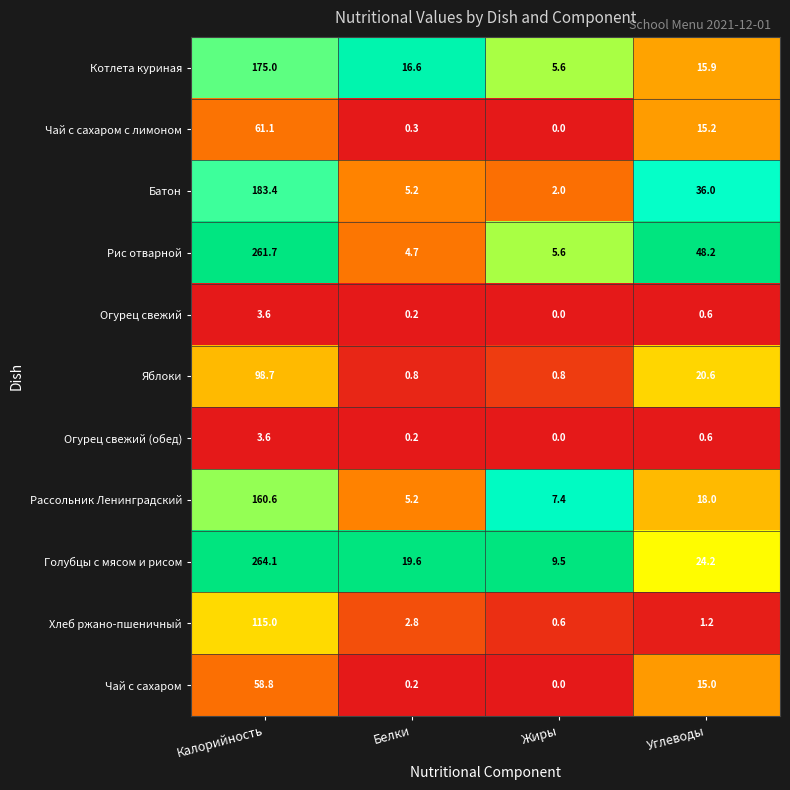

At which label does Голубцы с мясом и рисом reach its minimum?

Жиры